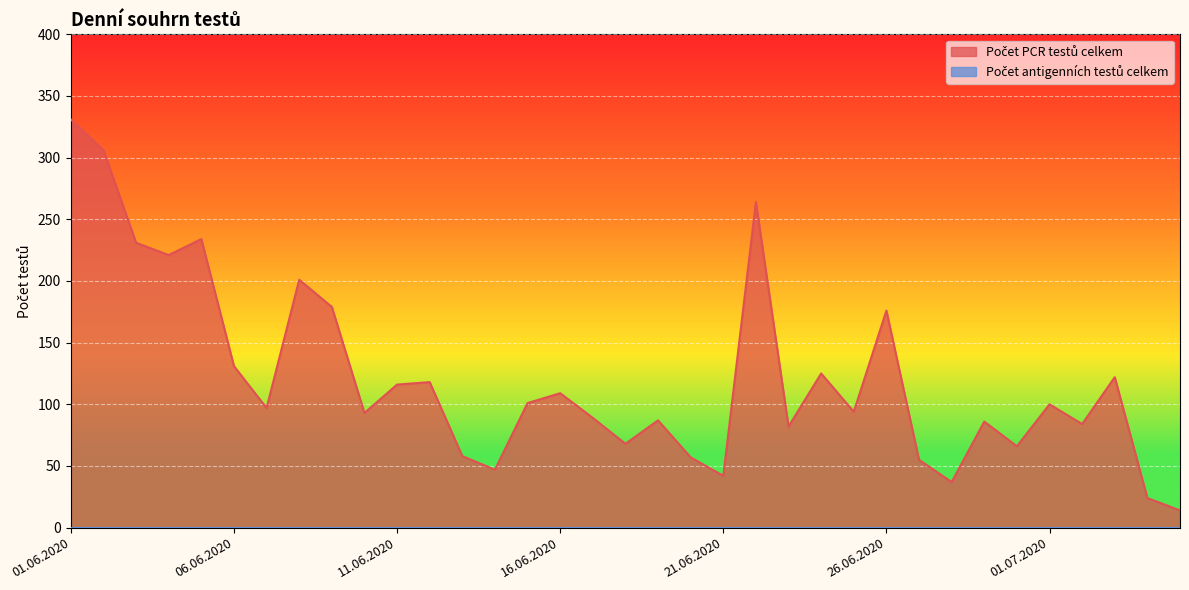

What is the sum of the values at 24.06.2020 and 09.06.2020?

304